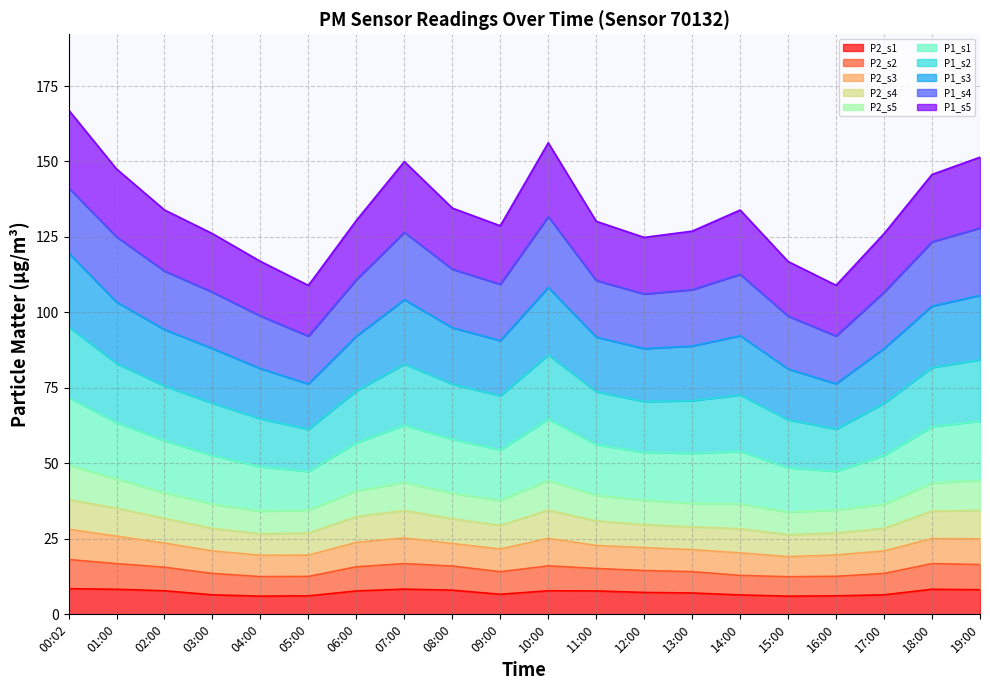

Rank the categories by P2_s1 value from lowest to highest.

04:00, 15:00, 05:00, 16:00, 14:00, 03:00, 17:00, 09:00, 13:00, 12:00, 06:00, 11:00, 02:00, 10:00, 08:00, 19:00, 01:00, 18:00, 07:00, 00:02